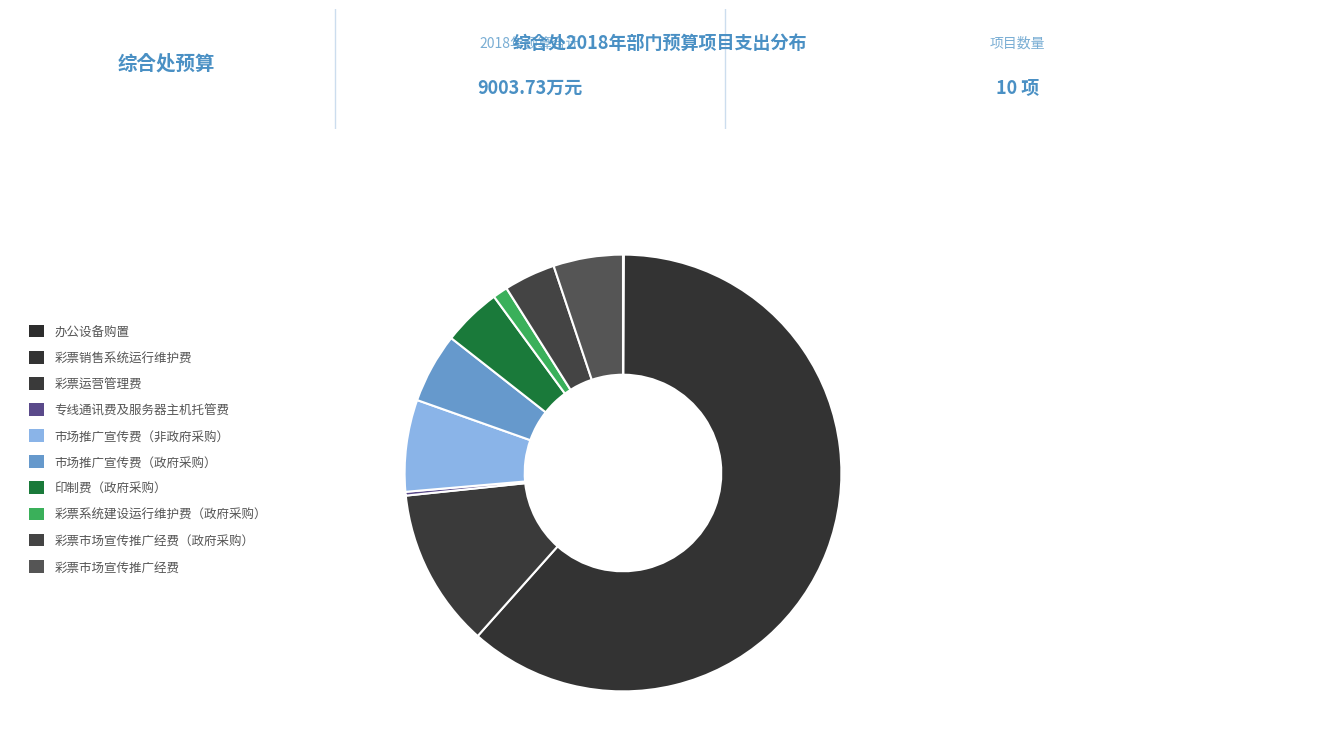

To the nearest percent, what is the combined percentage of 彩票销售系统运行维护费 and 彩票运营管理费?

73%